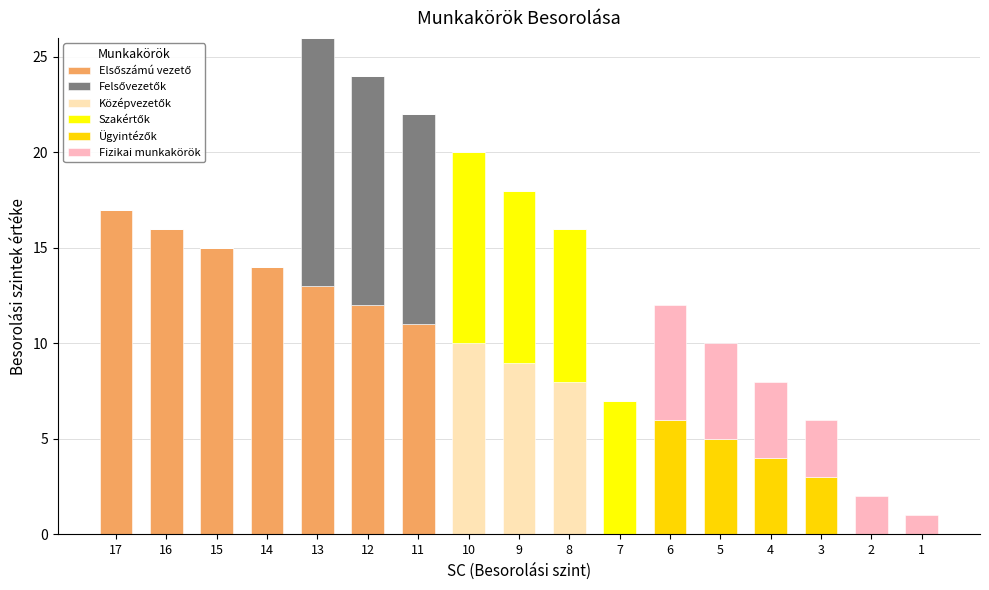

How many distinct data groups are displayed?

6